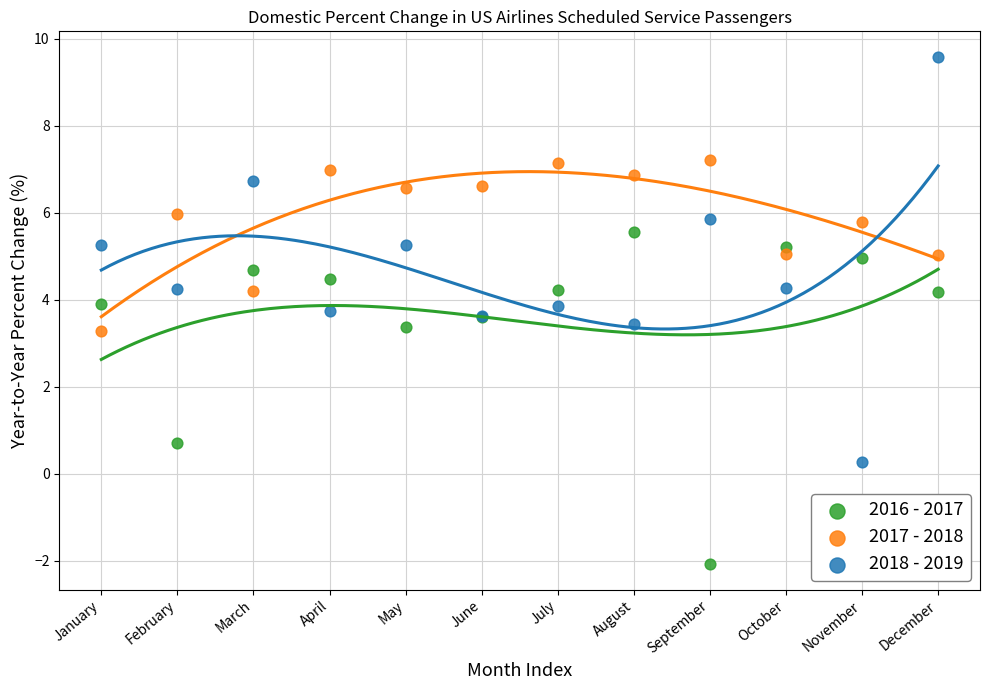

In the 2016 - 2017 series, what Y value is closest to 1?

0.7